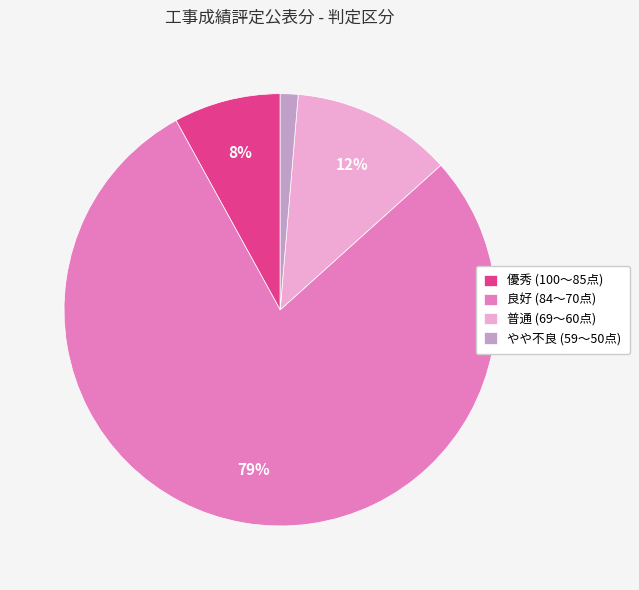

How many segments does this pie chart have?

4